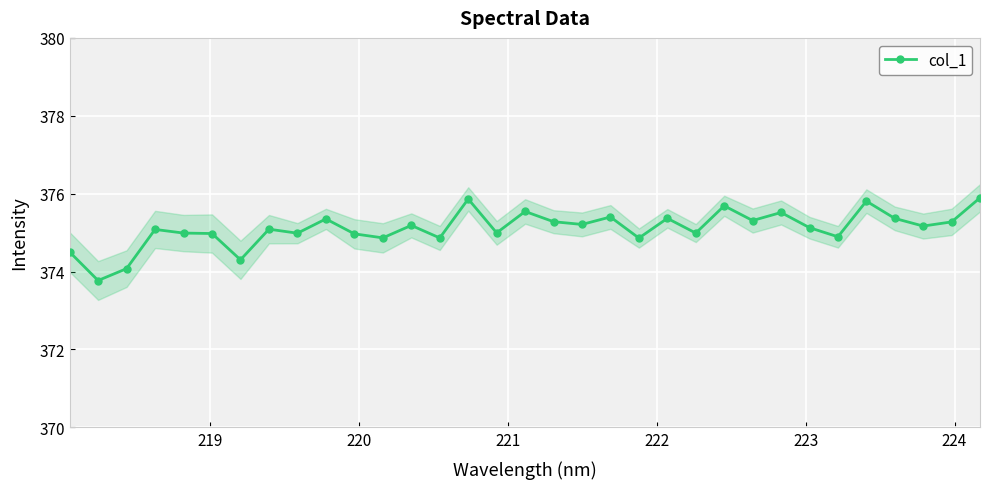

How many points are higher than both their immediate neighbors (excluding endpoints)?

11